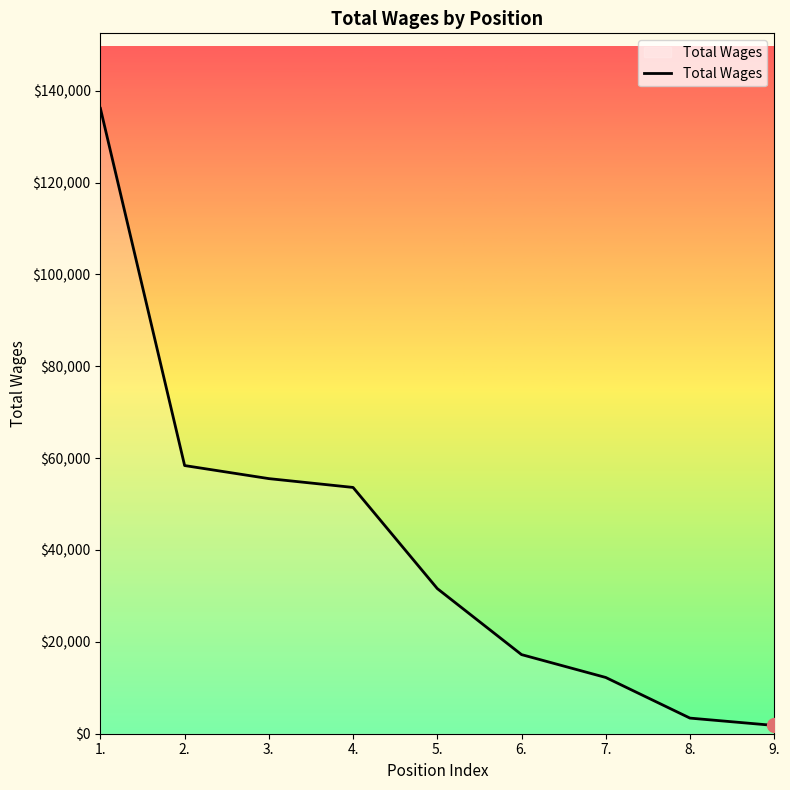

Is it true that the value at 3. is 77523?

False